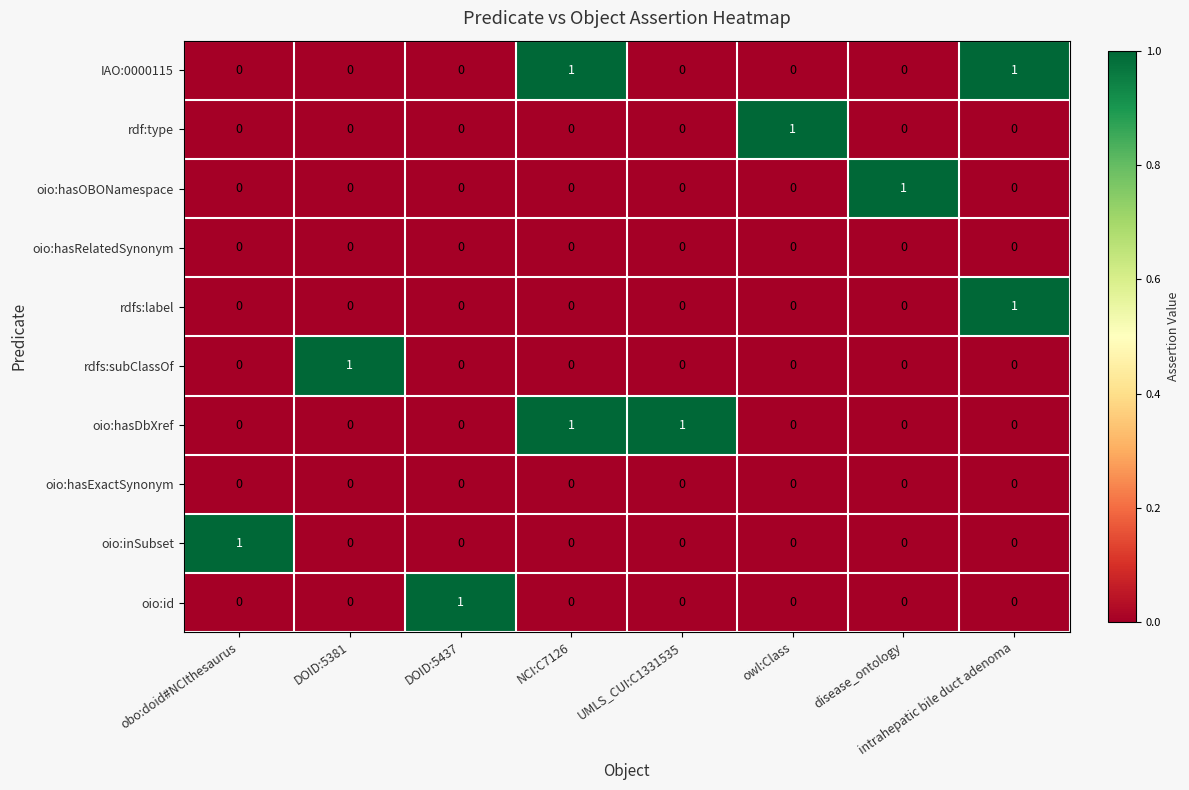

True or false: IAO:0000115 has a value of 0 at obo:doid#NCIthesaurus.

True